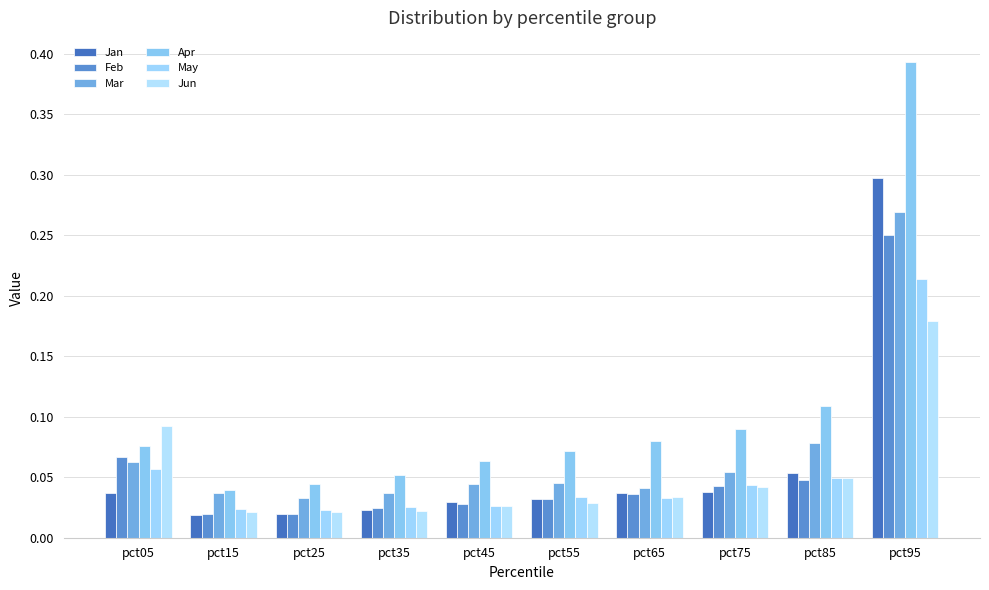

The value of Mar at pct85 is 0.1. True or false?

True